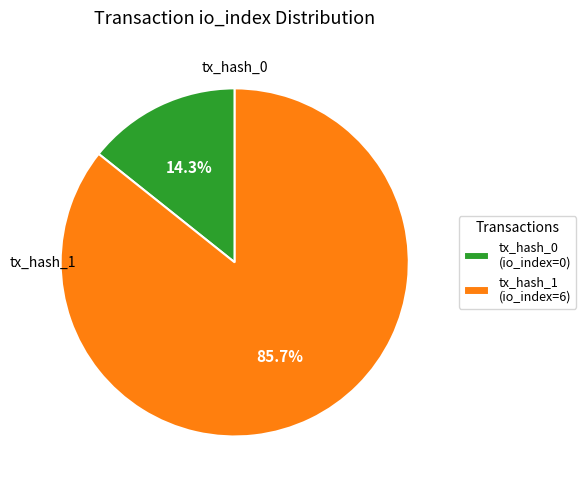

Which has a higher value, tx_hash_0 (io_index=0) or tx_hash_1 (io_index=6)?

tx_hash_1 (io_index=6)